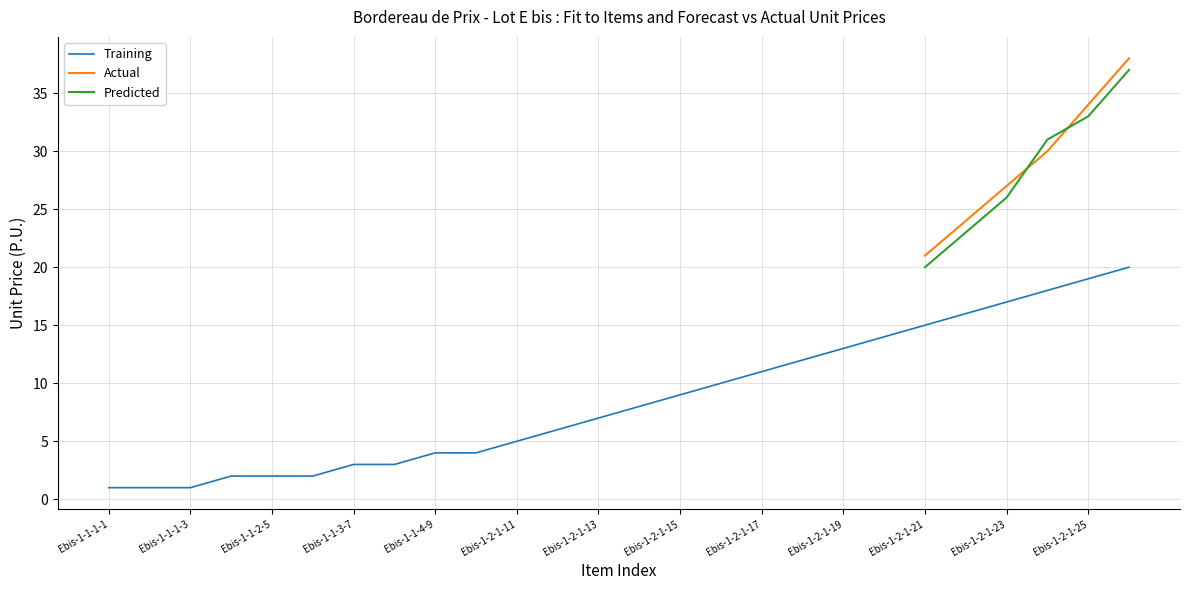

At how many categories does at least one series exceed 34?

1